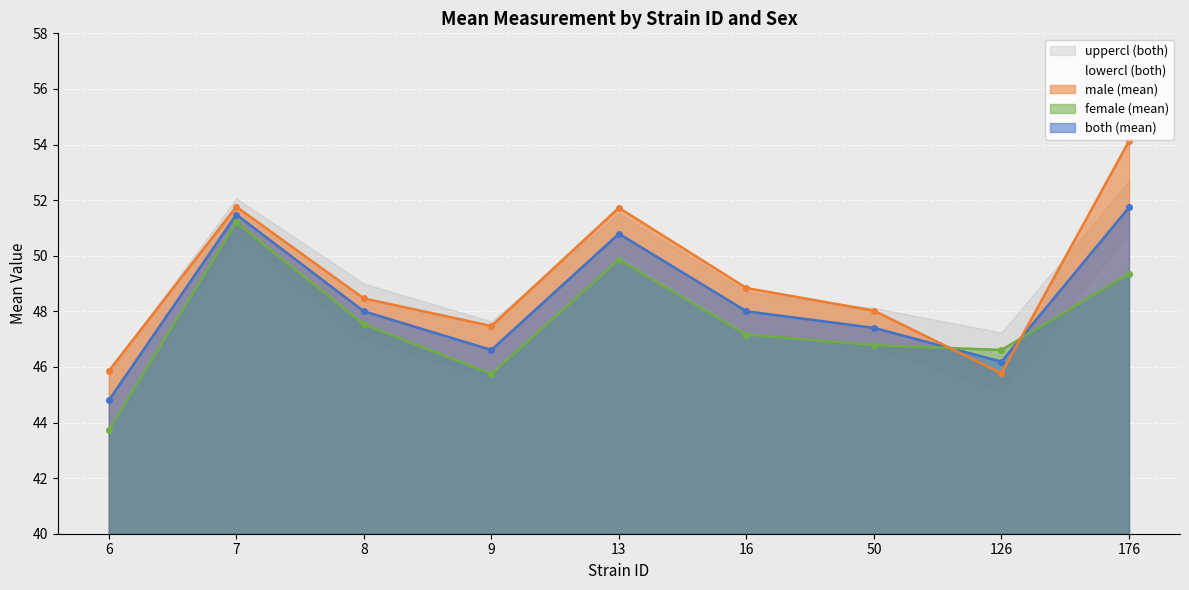

Where is the first local maximum for both (mean)?

7